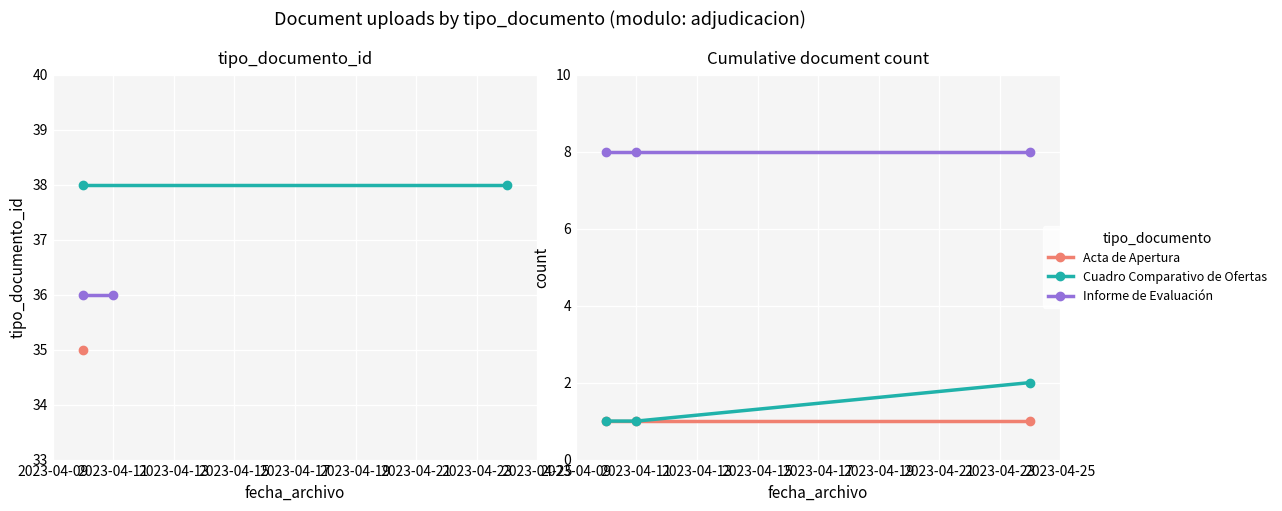

Which series has the largest total across all categories?

Informe de Evaluación